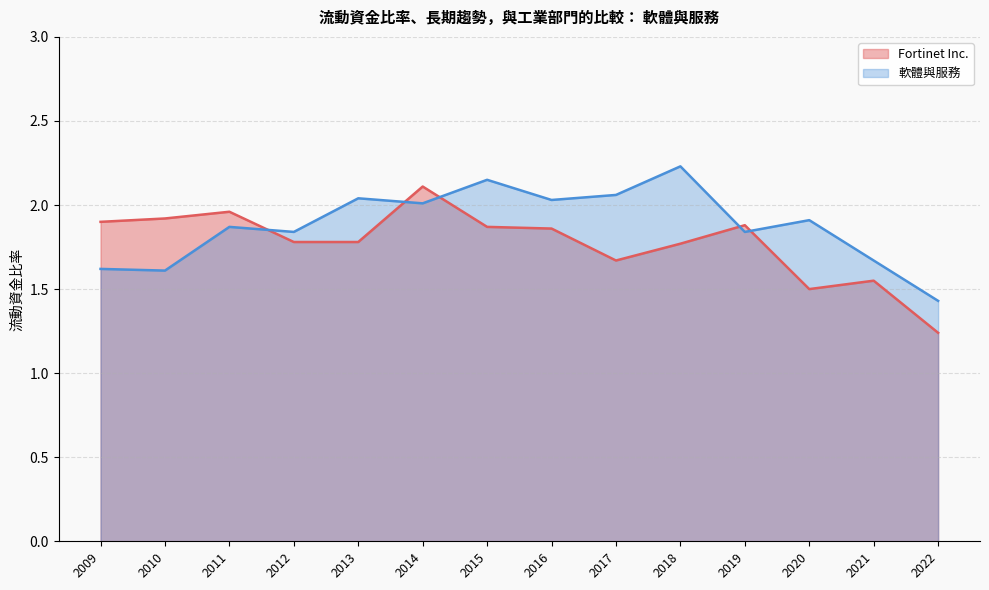

How many lines are shown in the chart?

2